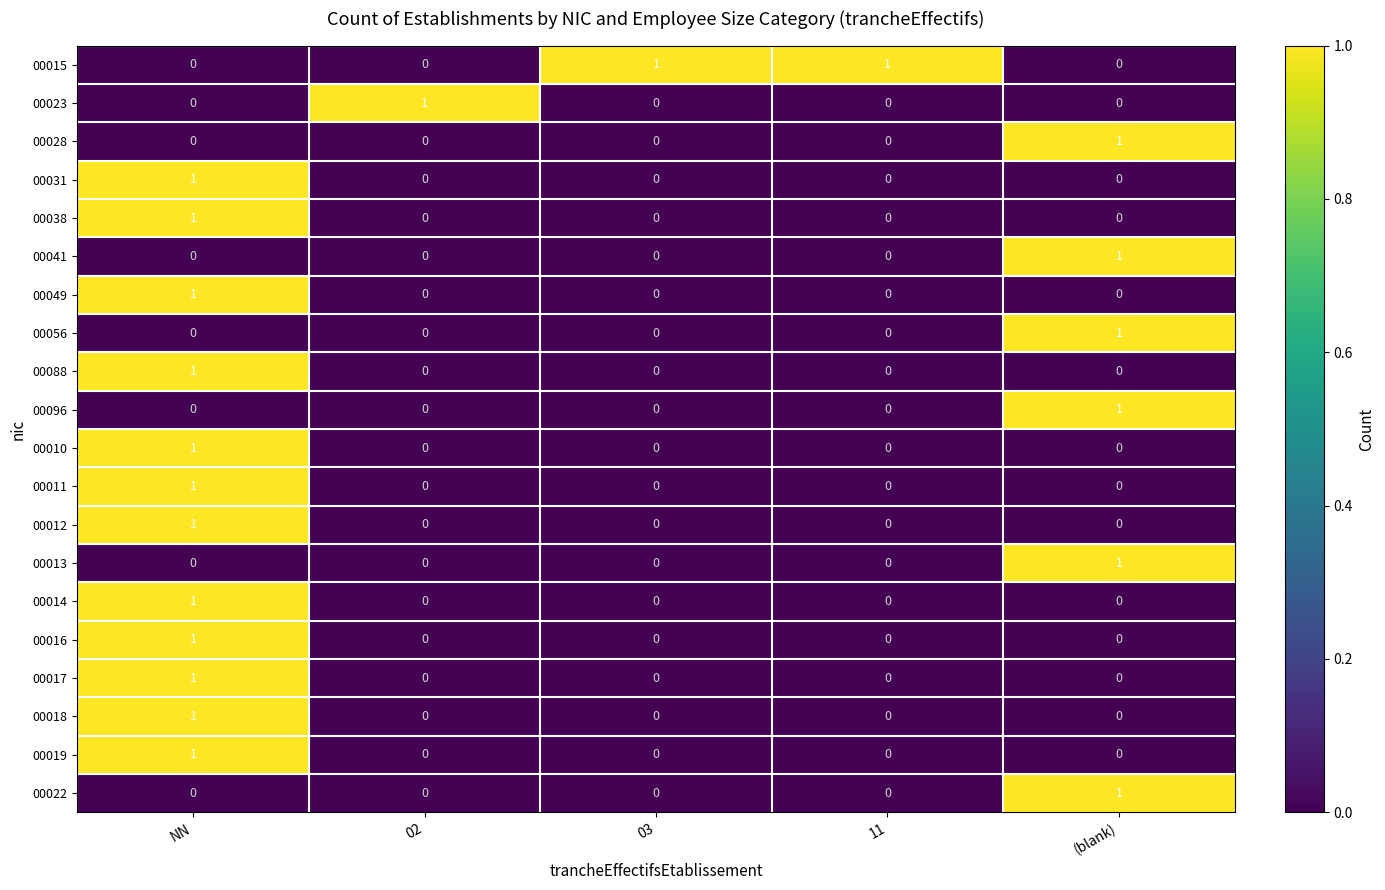

What is the total value across all series at NN?

12